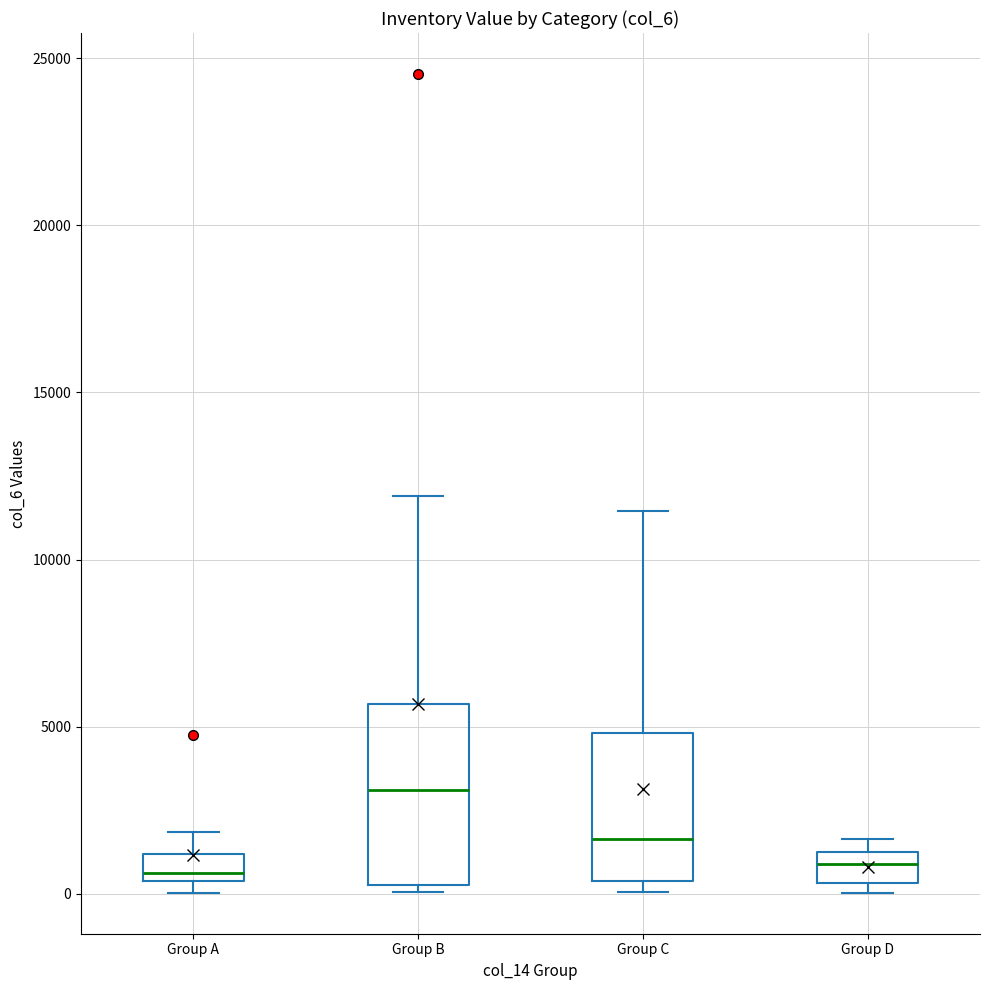

Which box has the highest median line?

Group B